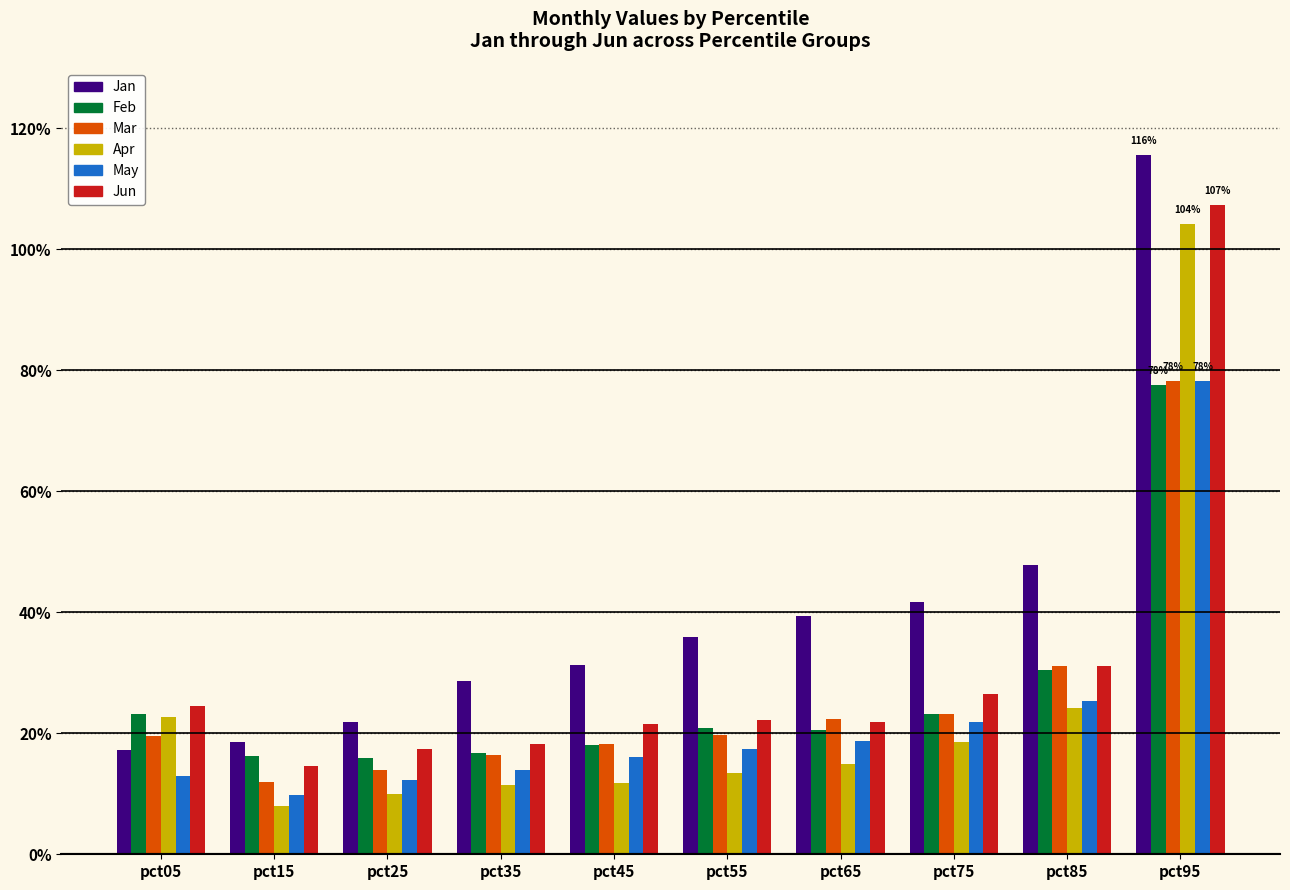

Which has a higher value, pct25 or pct35?

pct35